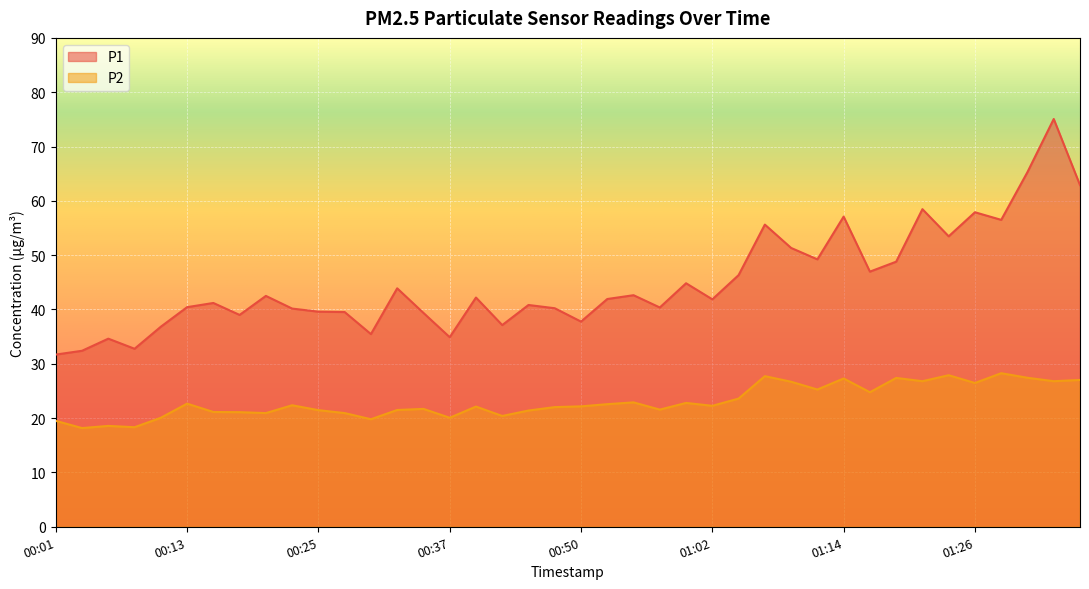

Count the number of data series in this chart.

2